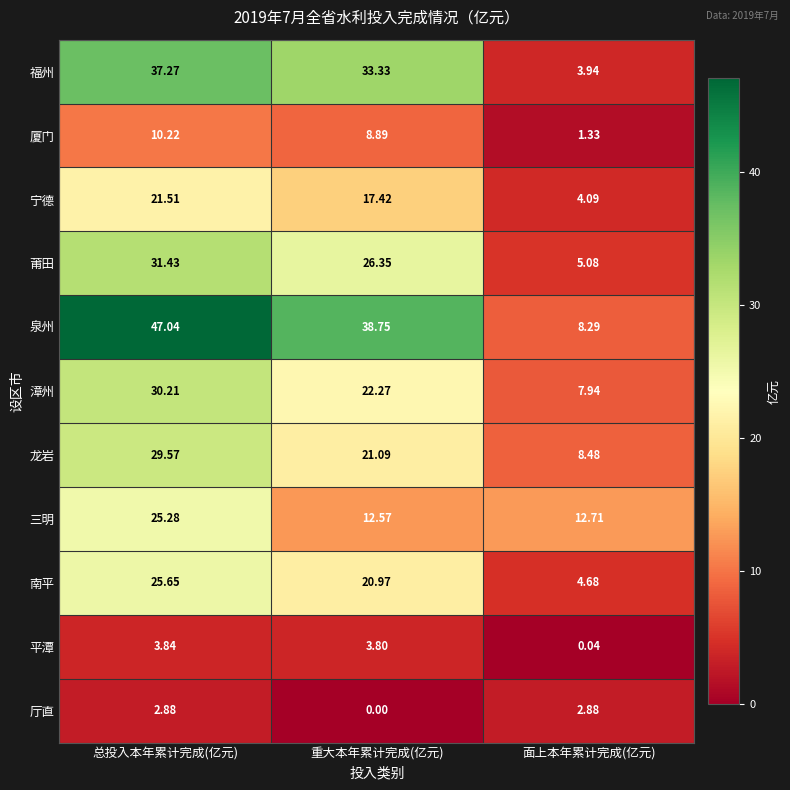

Which series has the largest total across all categories?

泉州